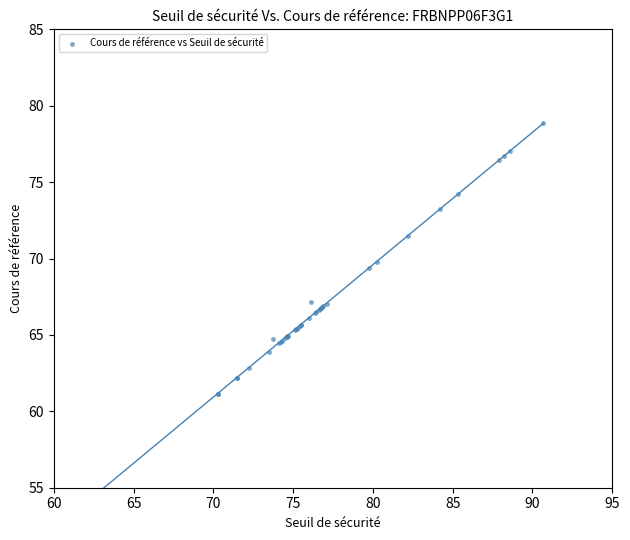

What Y value in the scatter plot is closest to 69?

69.4